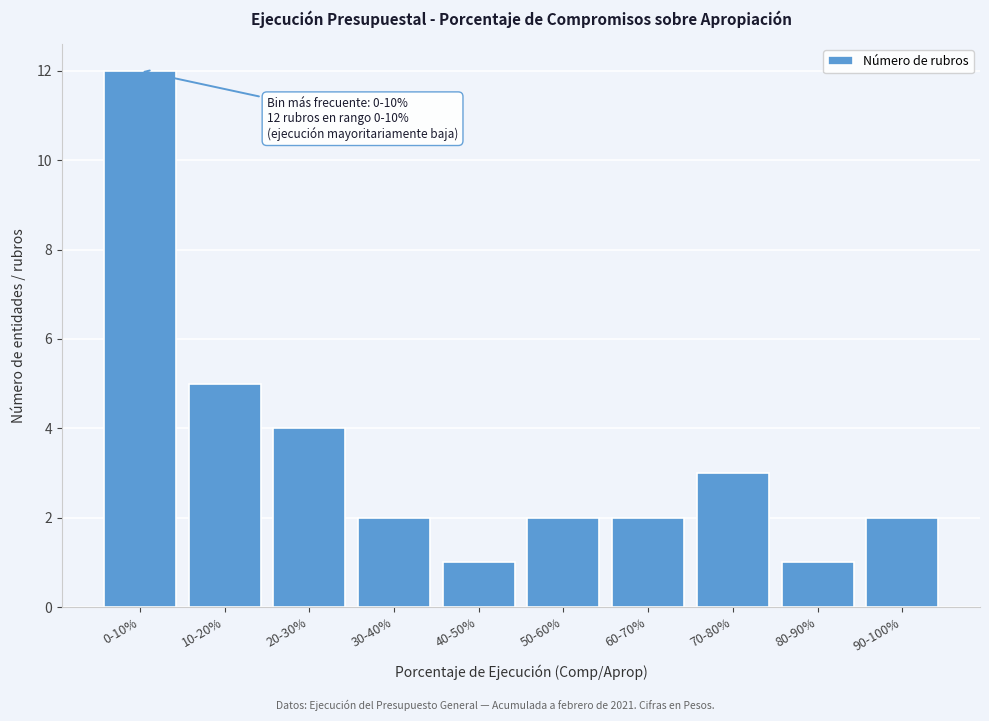

Reading left to right, list all the values displayed in this chart.

12	5	4	2	1	2	2	3	1	2